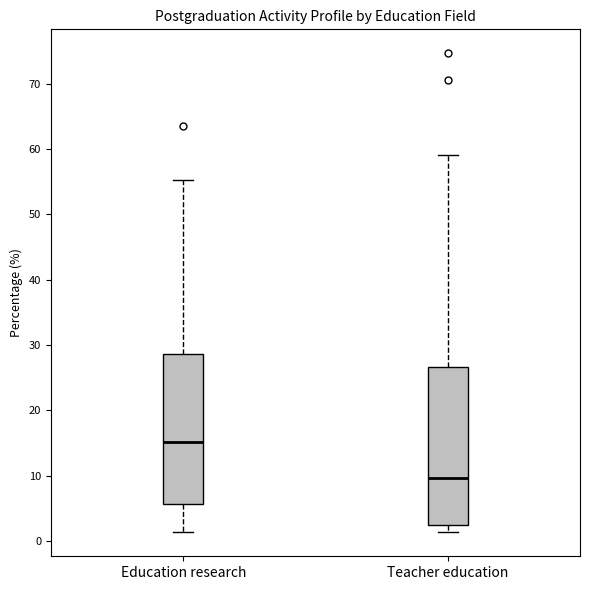

Which box's median line is the highest?

Education research